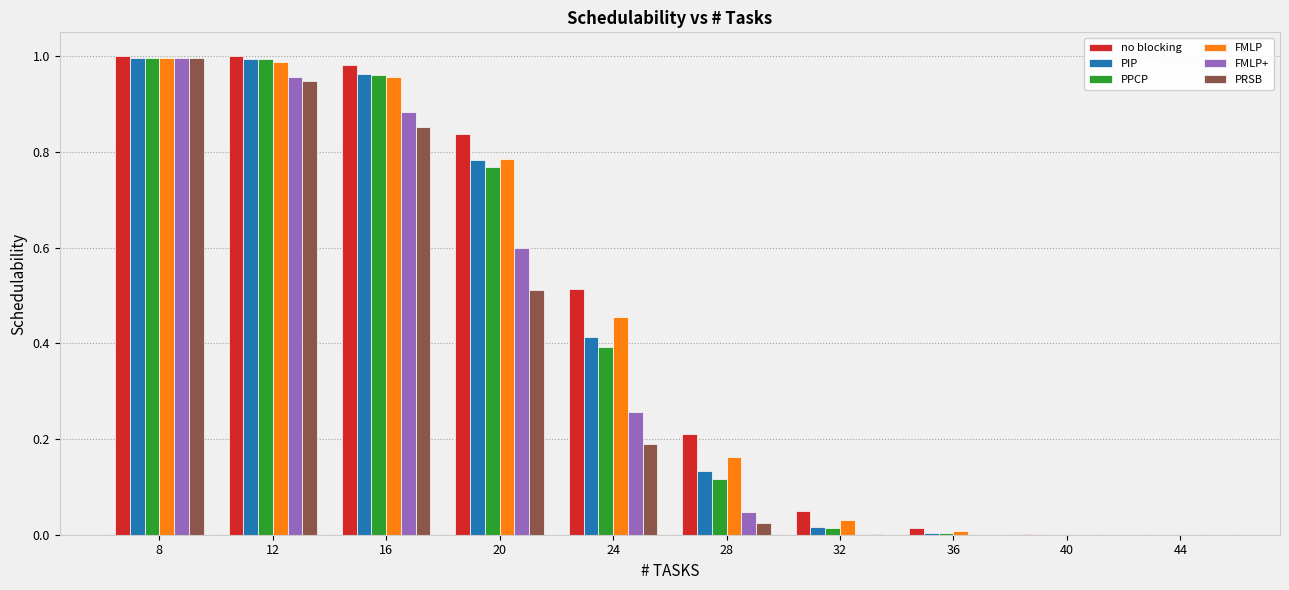

The value of FMLP+ at 40 is 0.0. True or false?

True